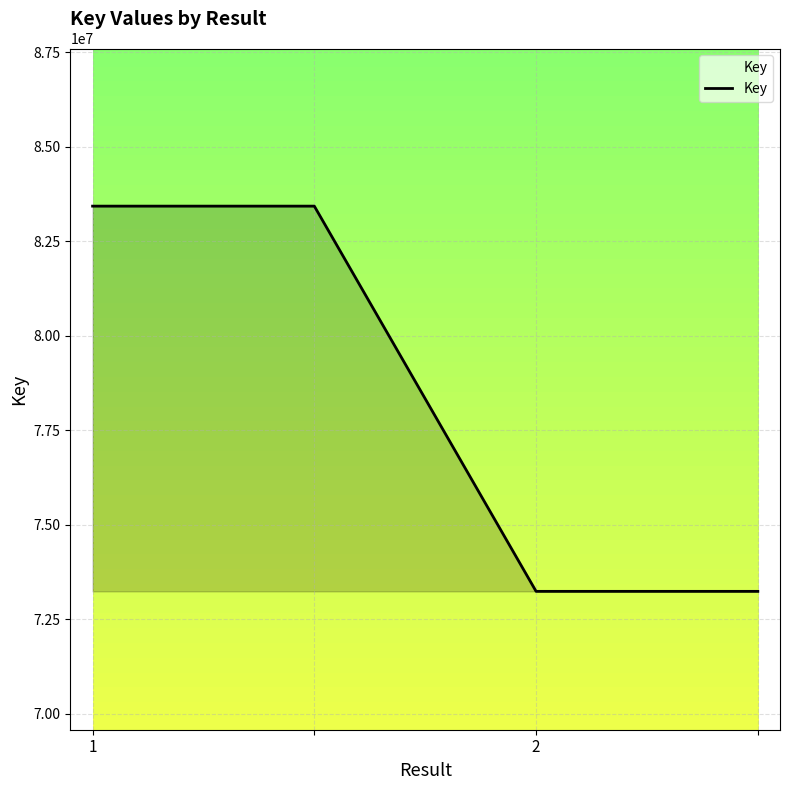

What is the minimum value shown in the chart?

73236514